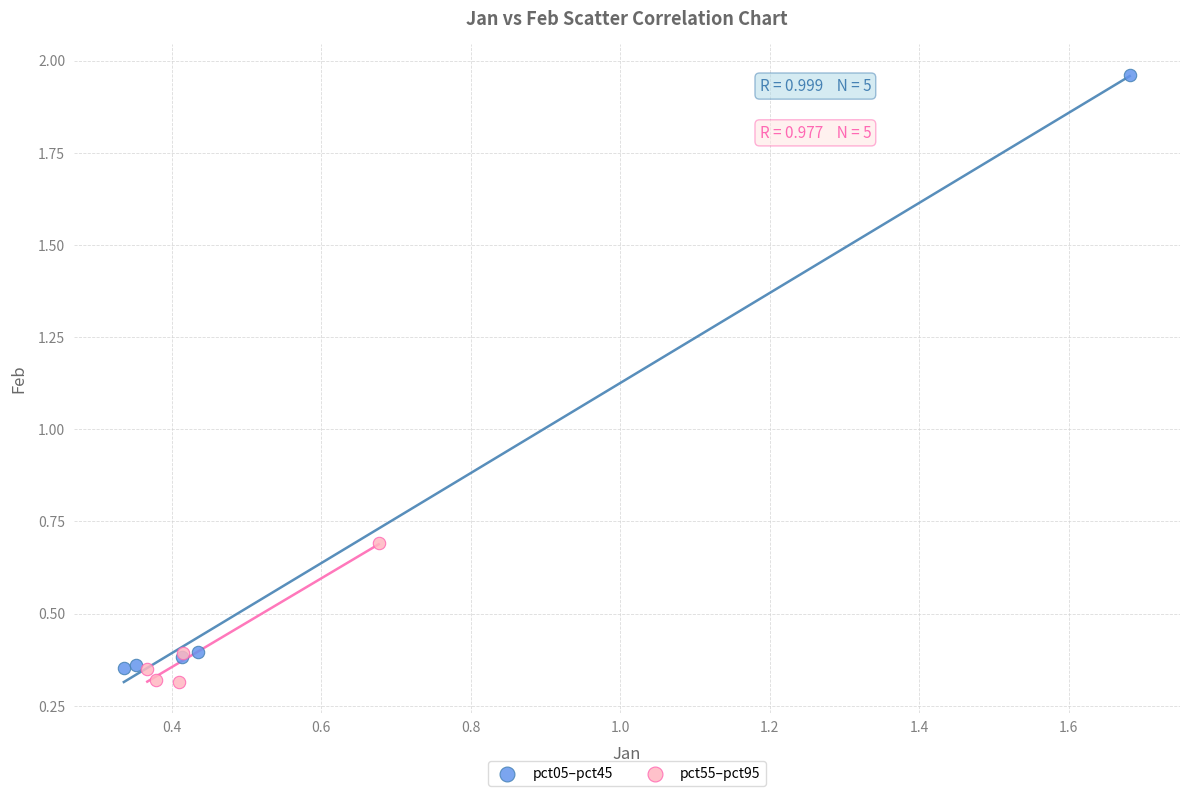

Which series reaches the maximum Y coordinate?

pct05–pct45